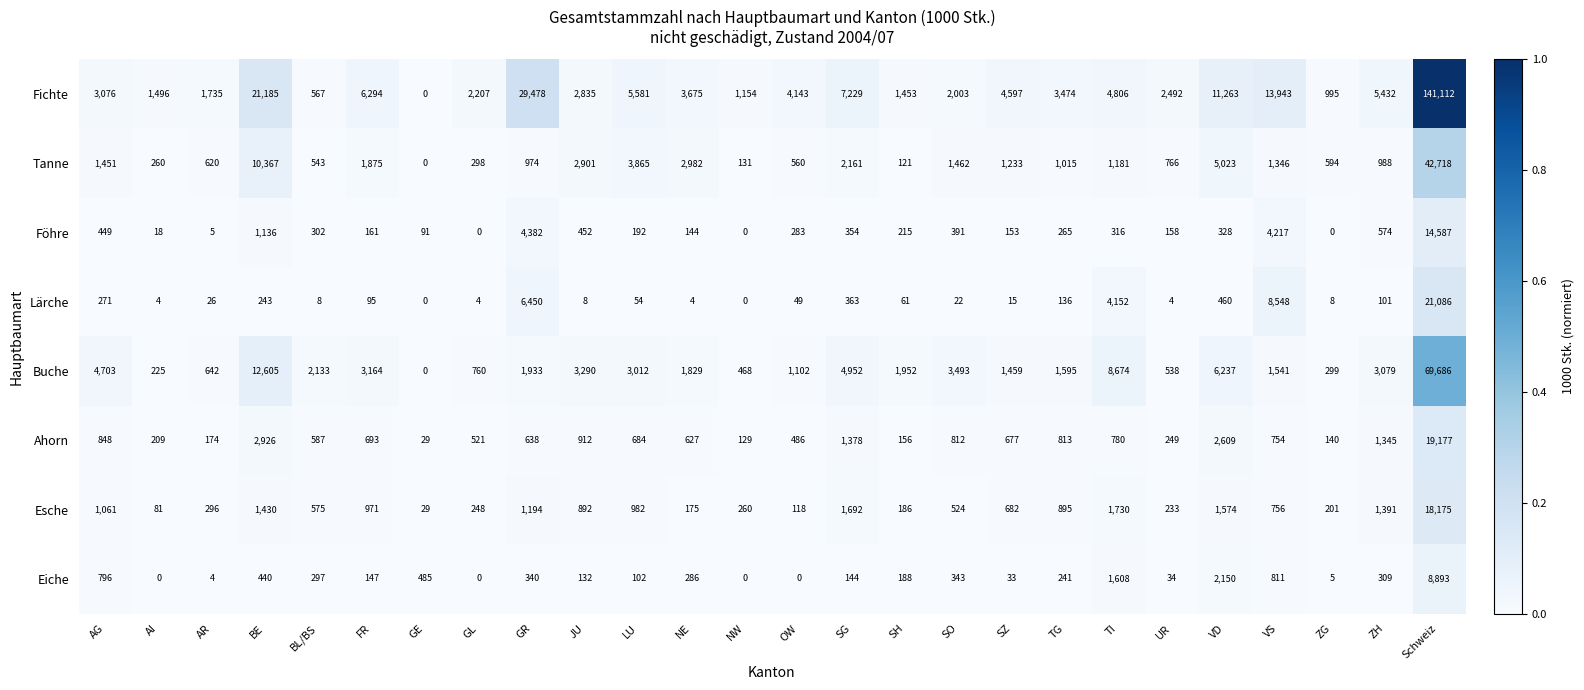

At FR, list the series in order from smallest to largest.

Lärche, Eiche, Föhre, Ahorn, Esche, Tanne, Buche, Fichte